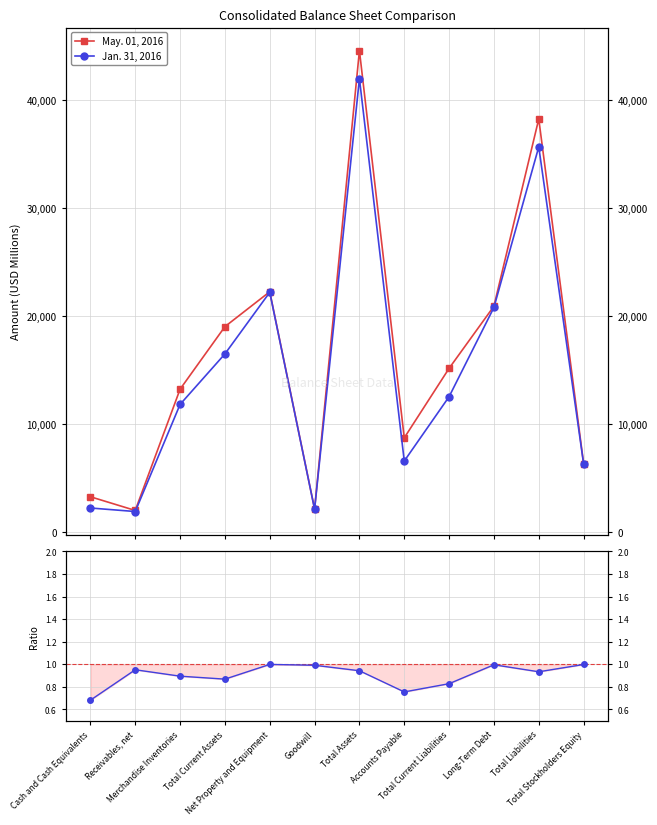

True or false: Jan. 31, 2016 has more than 0 interior local peaks.

True